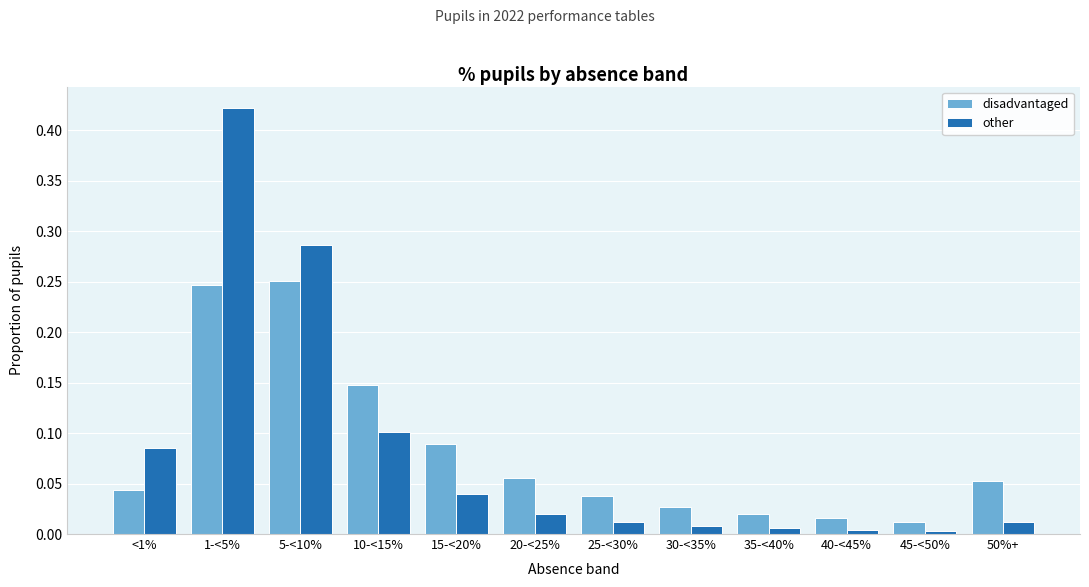

Which label corresponds to the largest value in the chart?

1-<5%